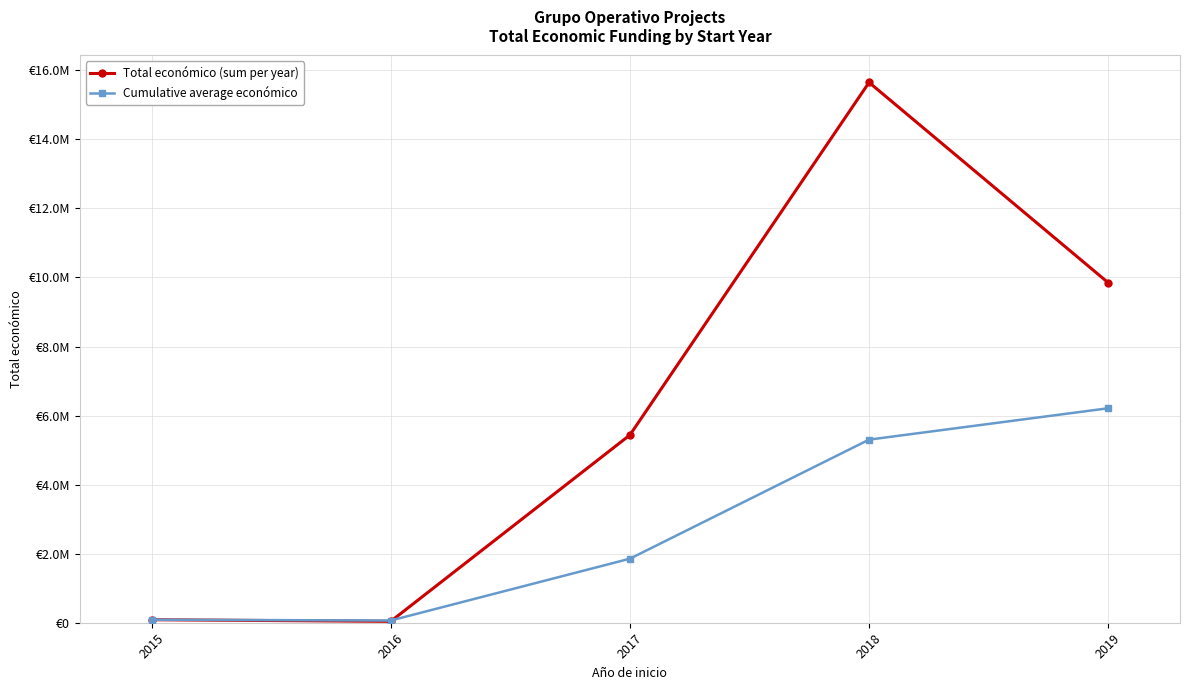

What is the average value of the Total económico (sum per year) series?

6212359.8